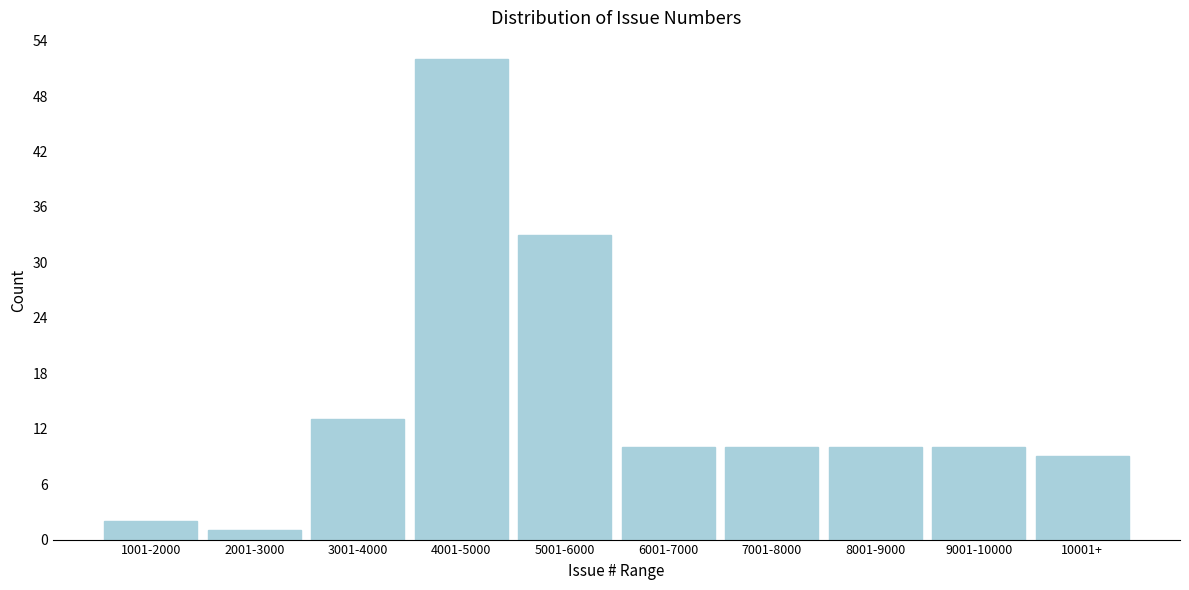

Reading left to right, list all the values displayed in this chart.

2	1	13	52	33	10	10	10	10	9